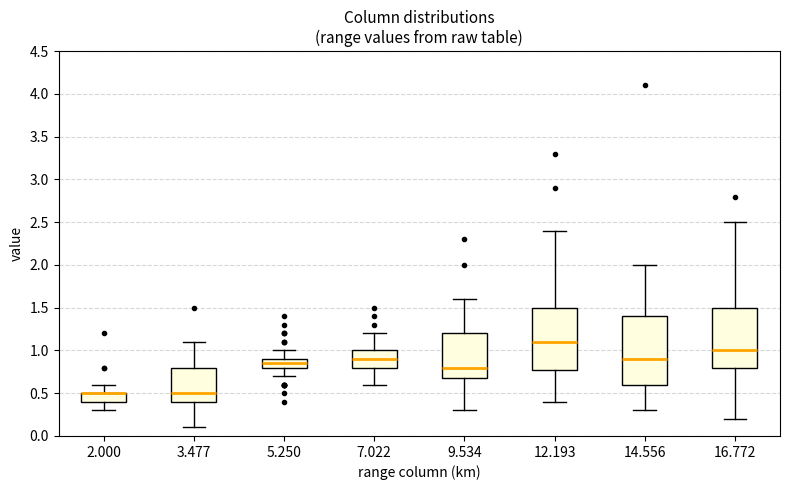

Which box is the tallest, from its lower edge to its upper edge?

14.556